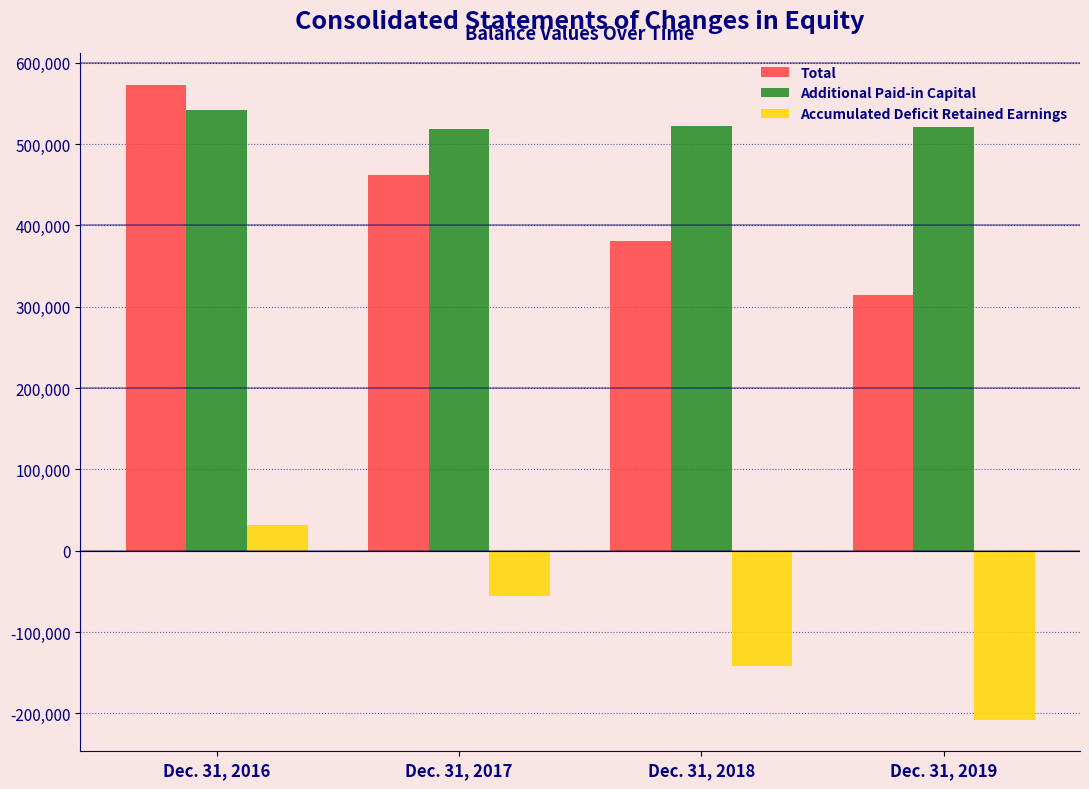

Which series changed the most between Dec. 31, 2016 and Dec. 31, 2017?

Total